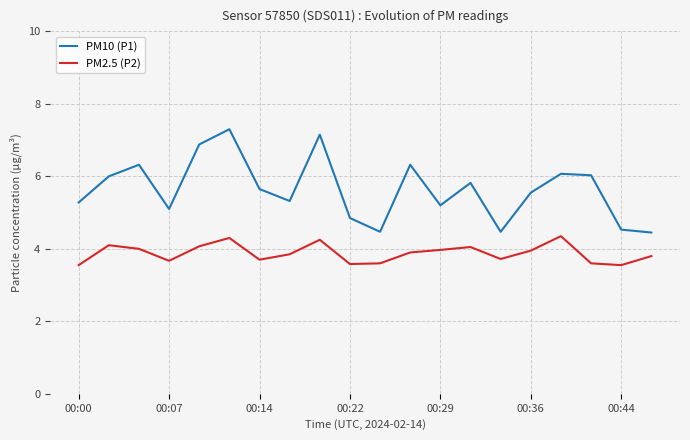

Rank the series by their maximum value, from highest to lowest.

PM10 (P1), PM2.5 (P2)